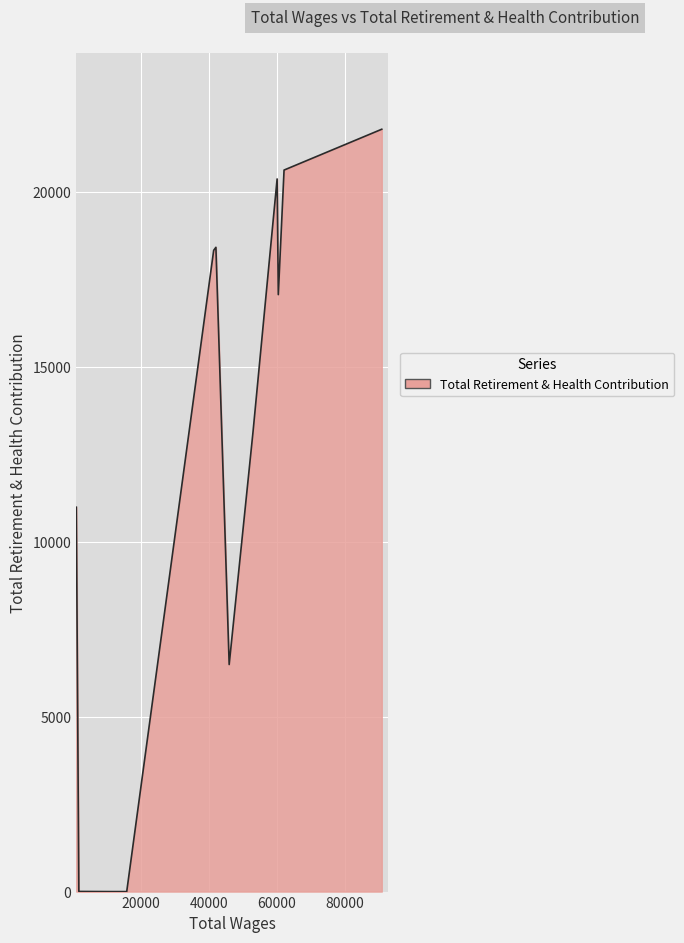

What is the difference between the maximum and minimum values?

21791